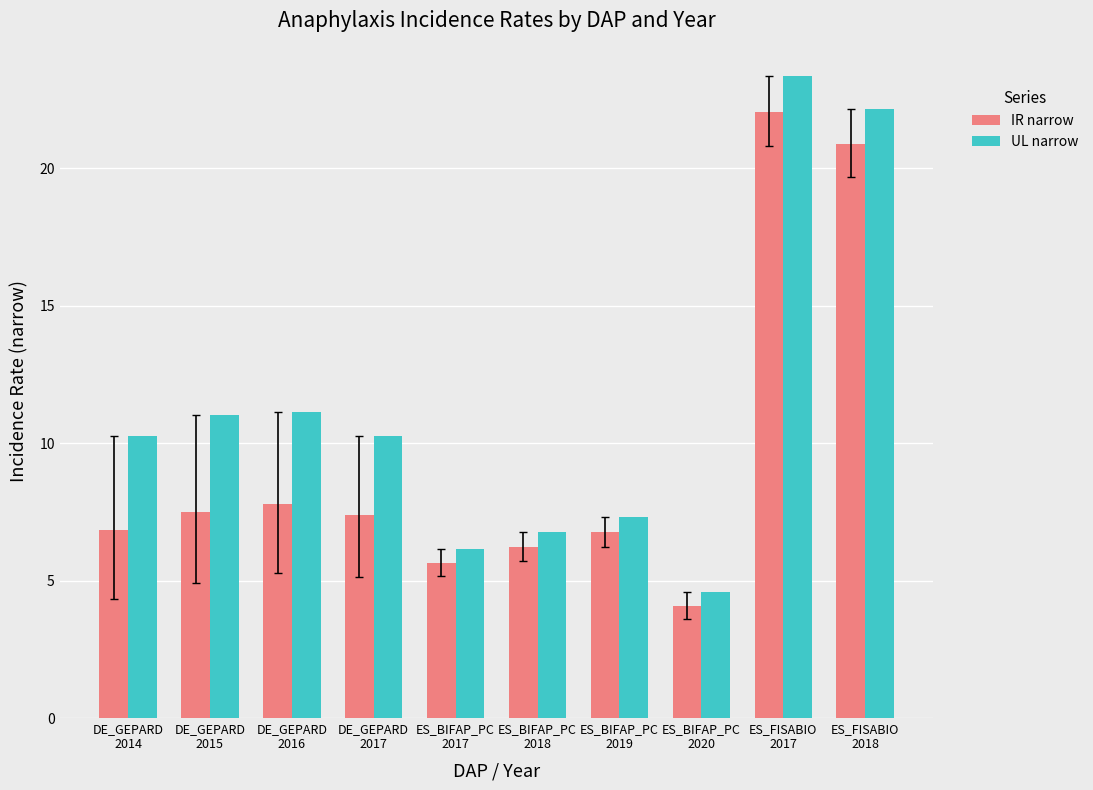

The value of UL narrow at ES_BIFAP_PC
2018 is 6.8. True or false?

True